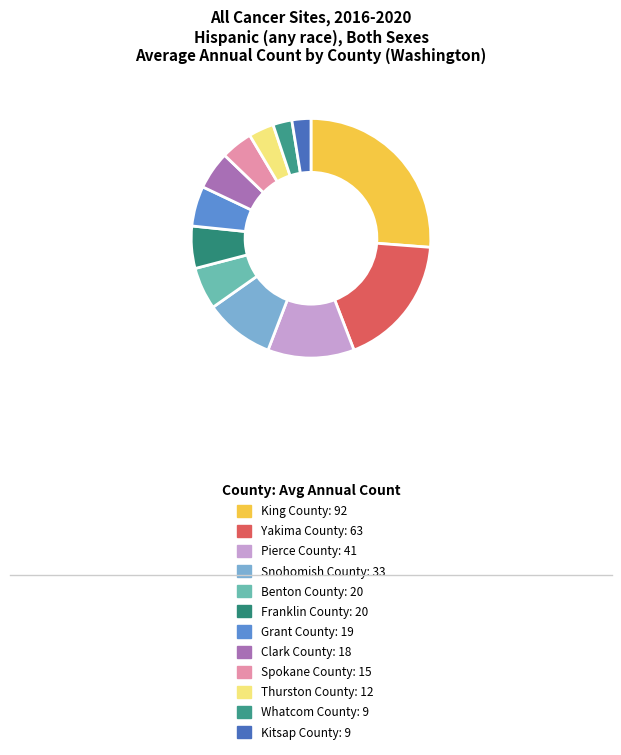

Is it true that Grant County is 5% of the pie?

True